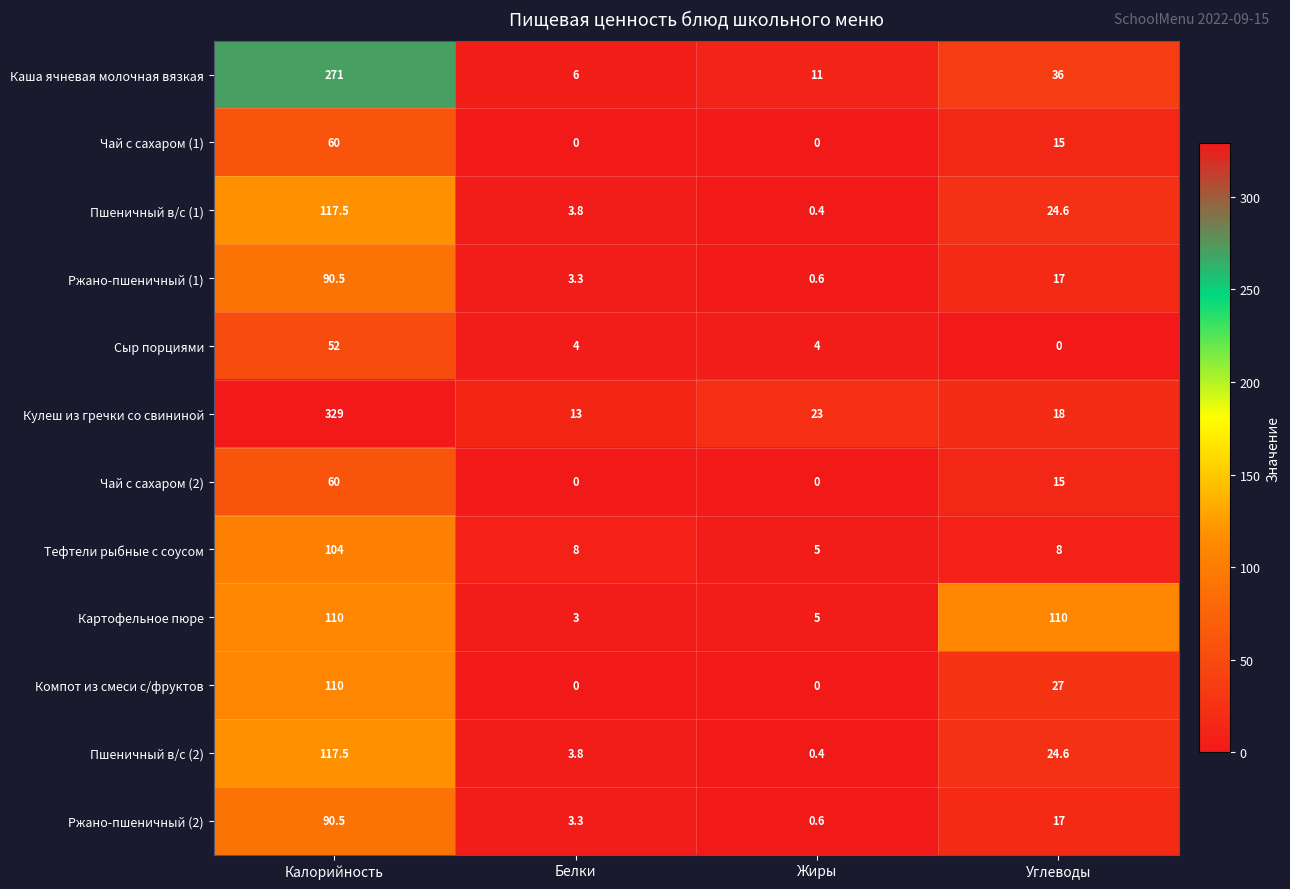

What is the sum of all Кулеш из гречки со свининой values?

383.0